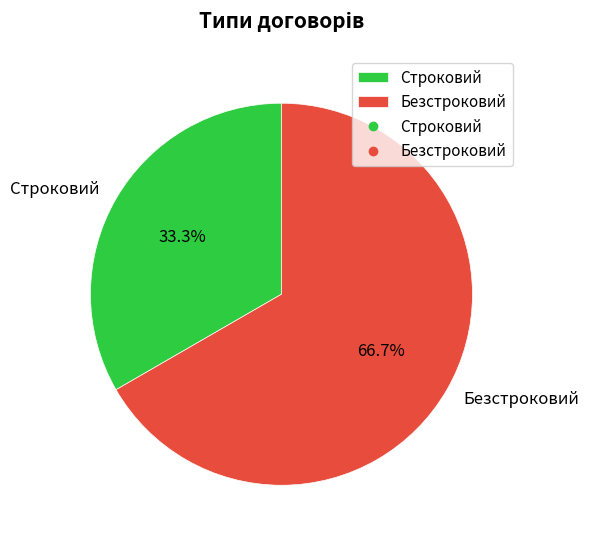

Approximately how many times larger is the value at Строковий compared to Безстроковий?

0.5